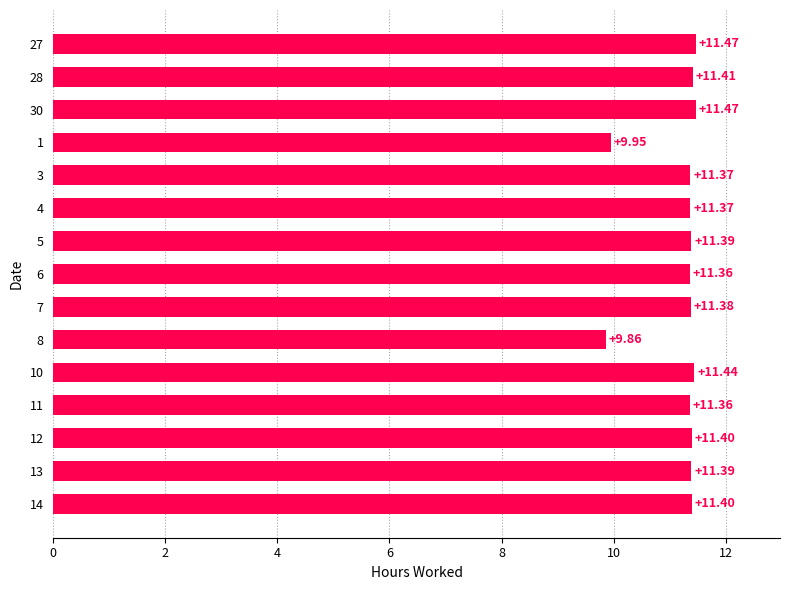

What is the ratio of the value at 5 to the value at 4?

1.0